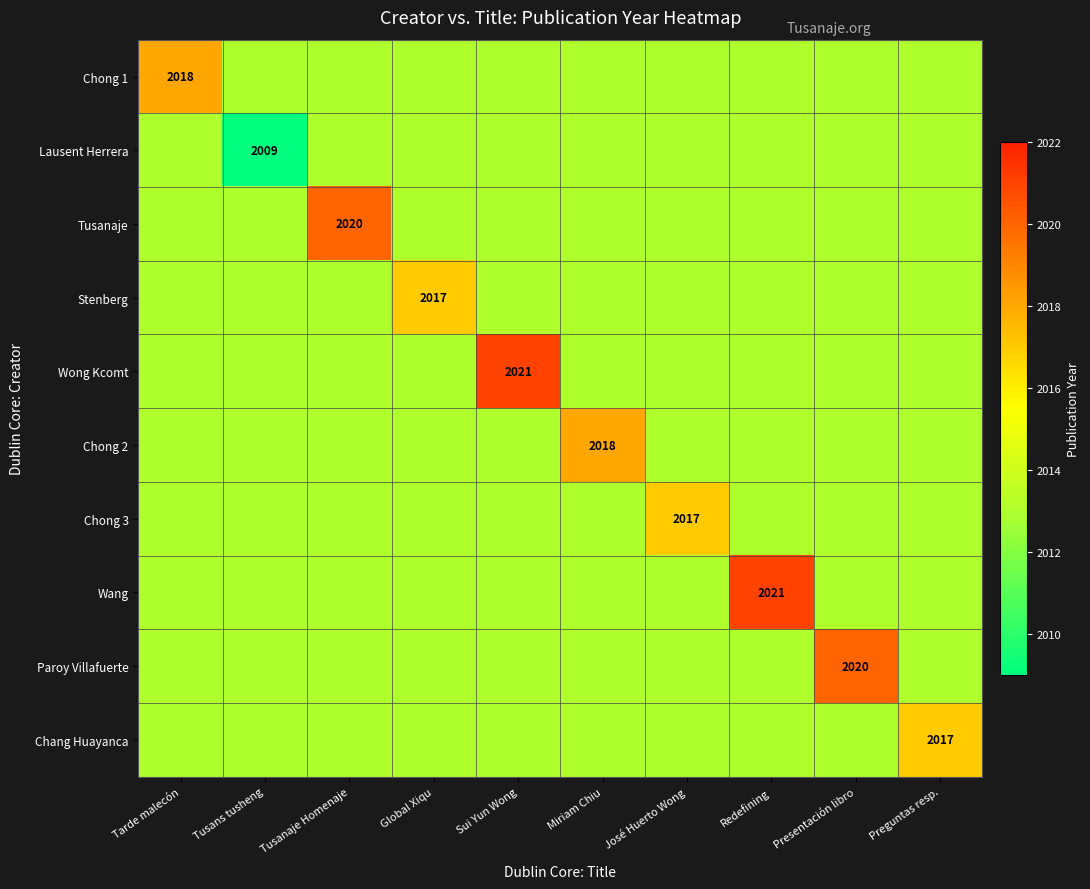

How many distinct data groups are displayed?

10